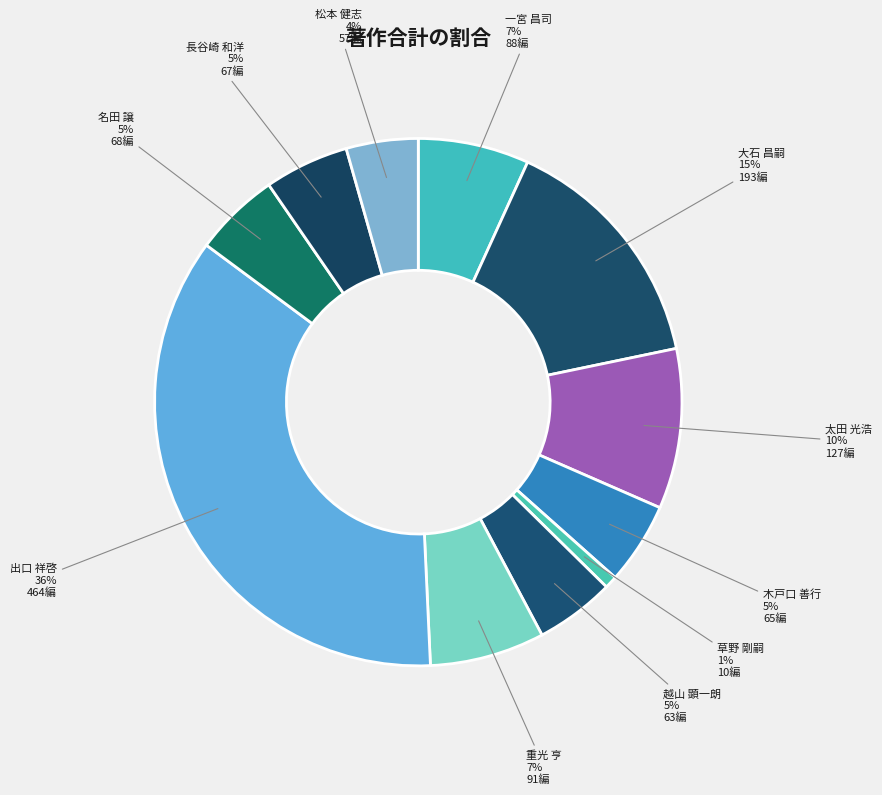

Is the sum of 名田 譲 and 一宮 昌司 greater than half?

No